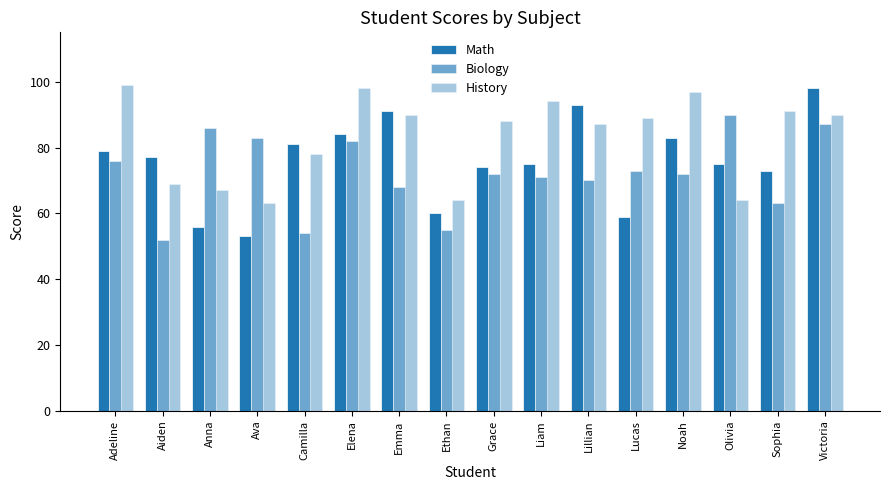

What is the sum of the Math values at Anna and Sophia?

129